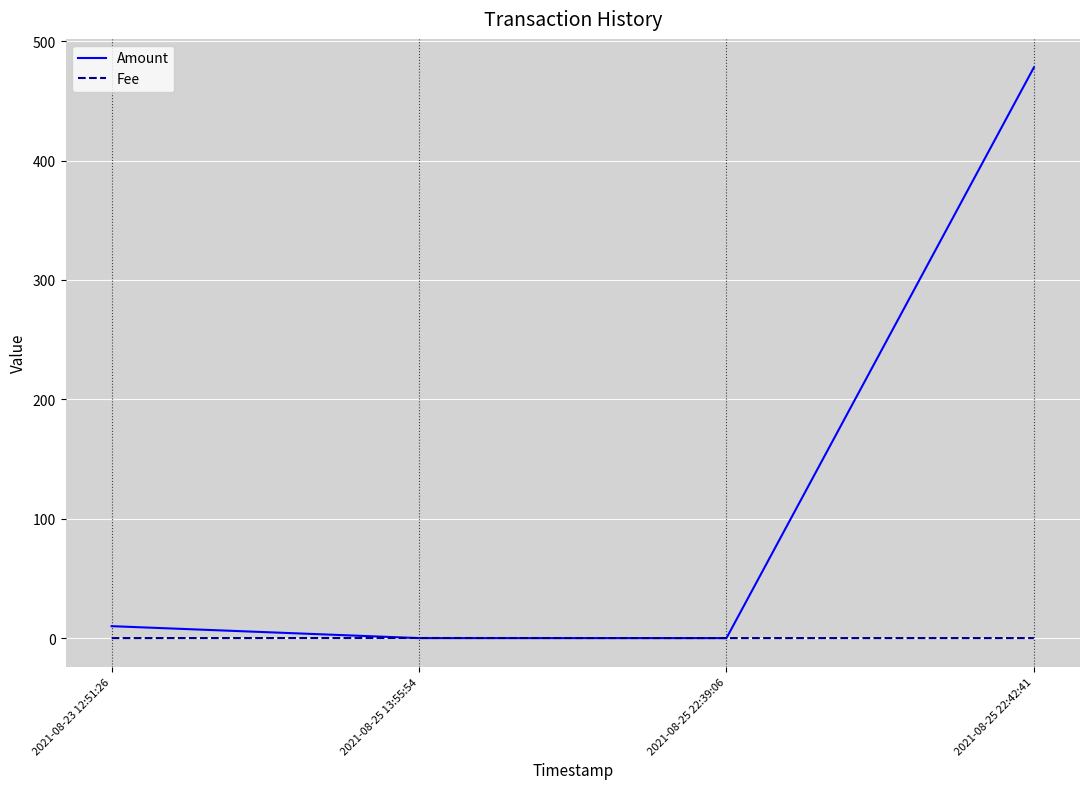

What is the average value of the Amount series?

122.0